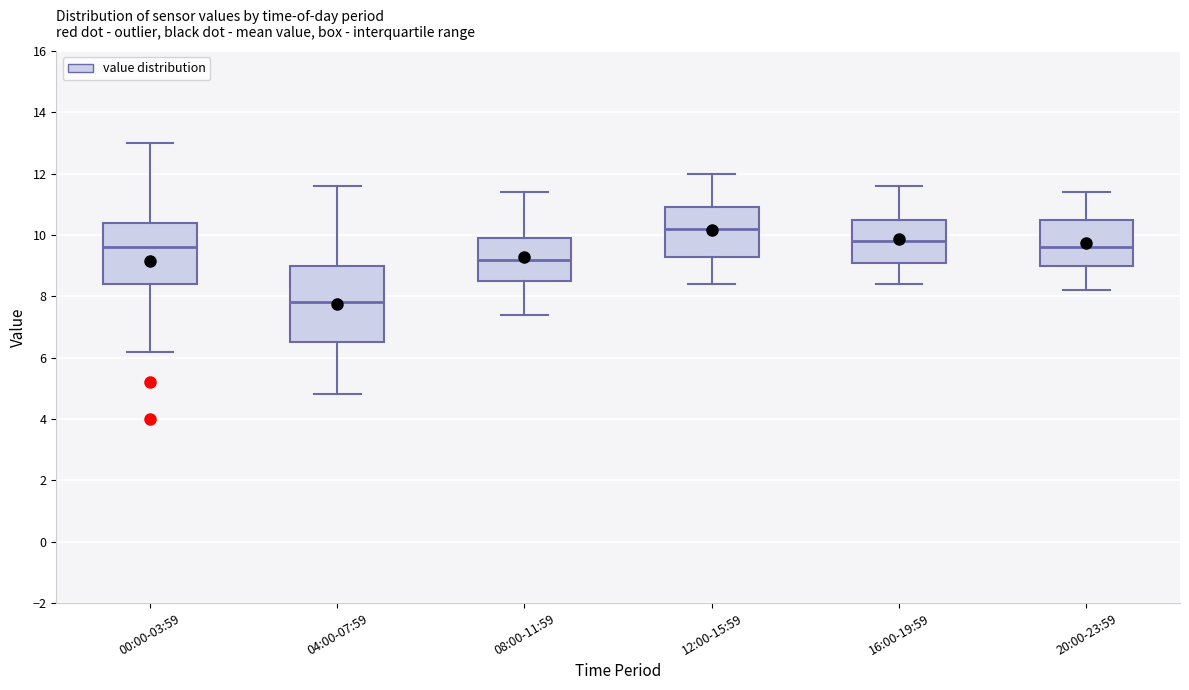

Where is the lower edge of the box for 12:00-15:59 on the y-axis? The values are not printed on the chart, so give them approximately, as read against the axis.

9.4